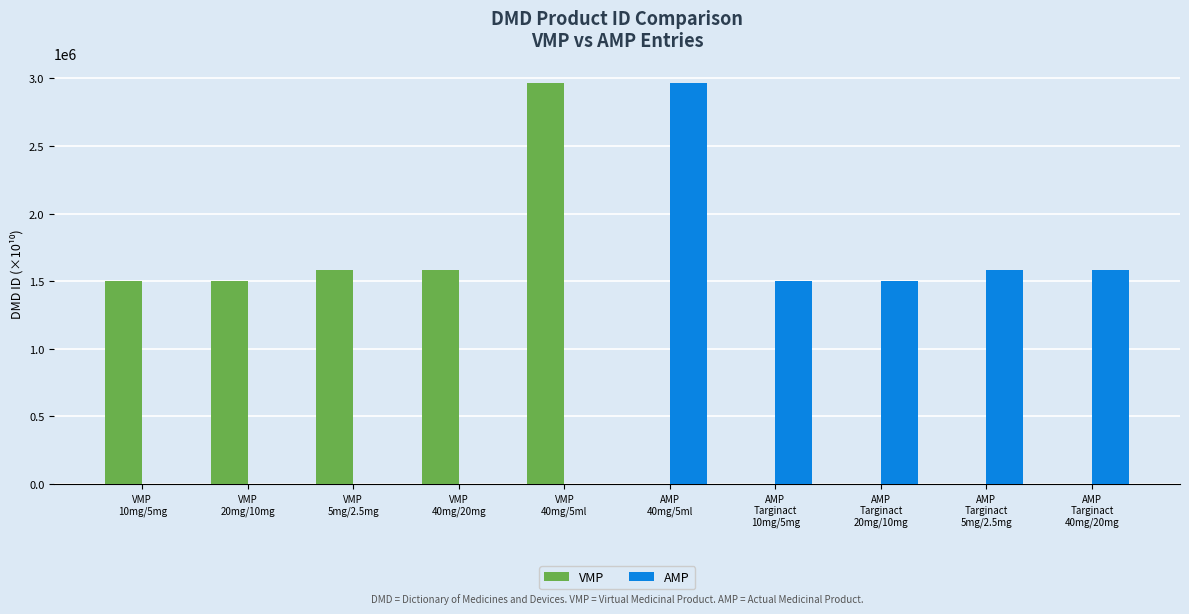

True or false: VMP has a value of 0.0 at AMP
40mg/5ml.

True